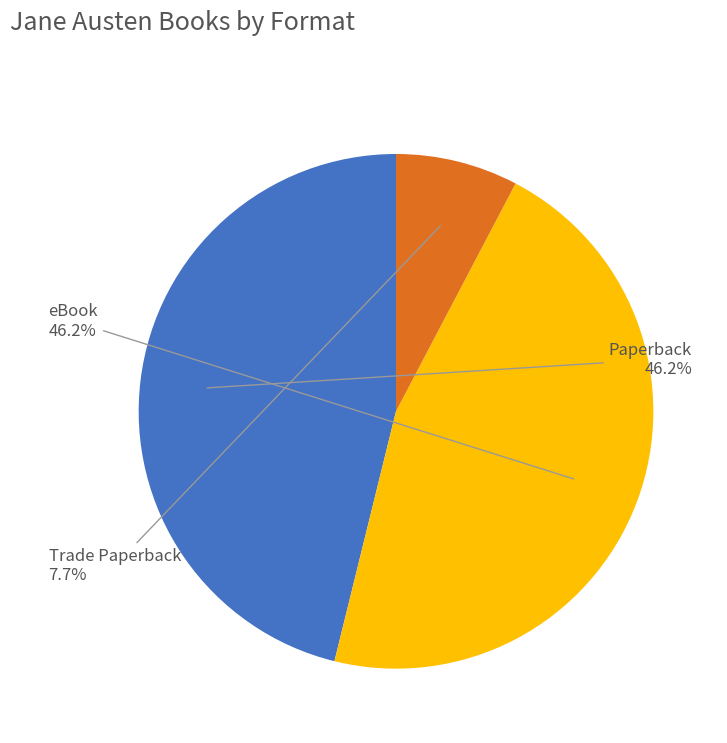

Is it true that eBook is 32% of the pie?

False